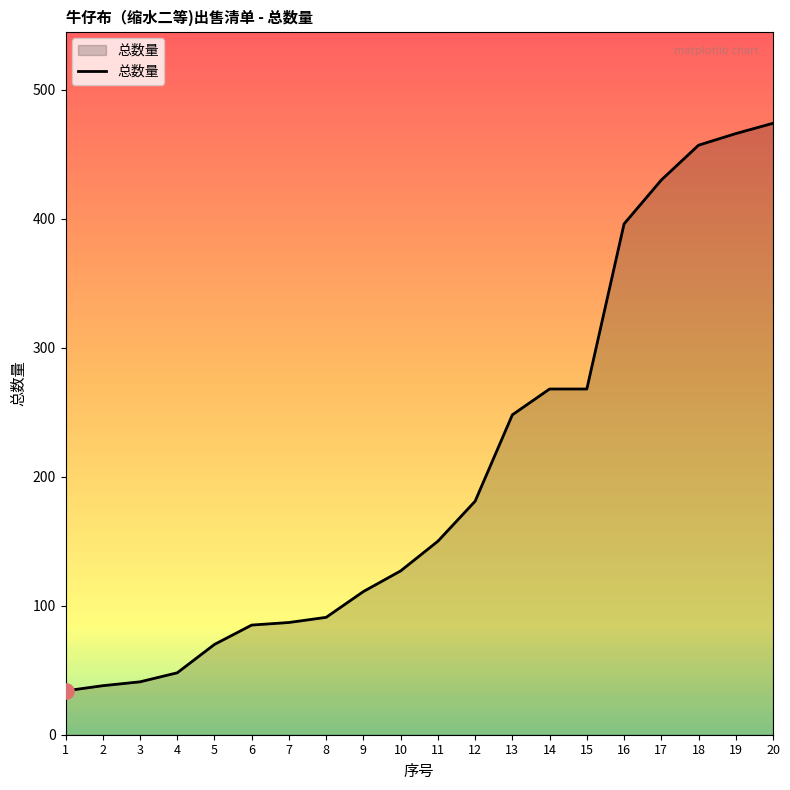

Which has a higher value, 8 or 4?

8